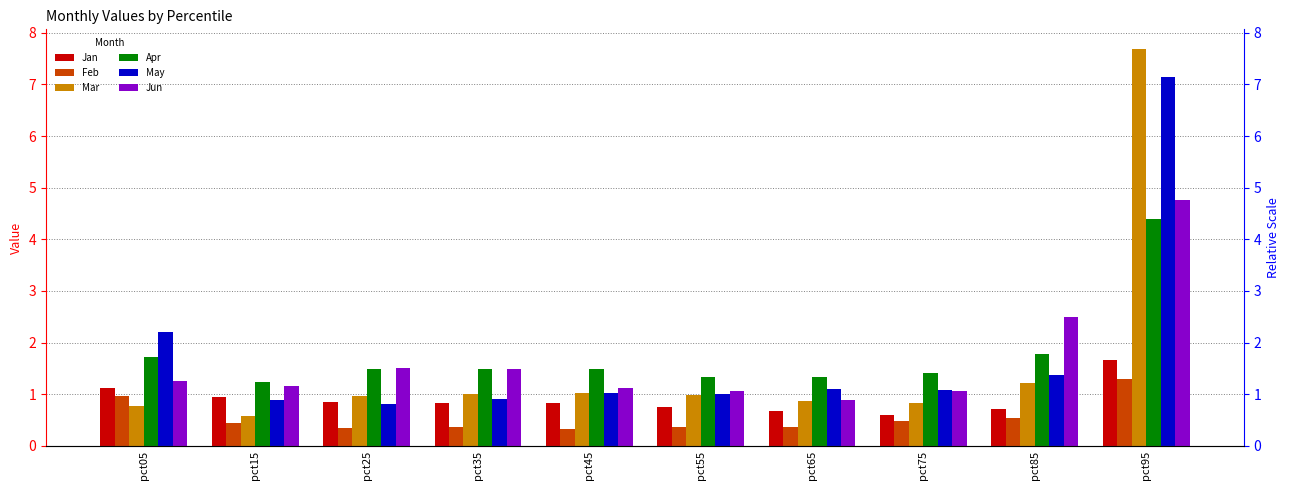

Reading left to right, extract all data points from this chart.

Jan: 1.1	1.0	0.9	0.8	0.8	0.8	0.7	0.6	0.7	1.7
Feb: 1.0	0.4	0.3	0.4	0.3	0.4	0.4	0.5	0.5	1.3
Mar: 0.8	0.6	1.0	1.0	1.0	1.0	0.9	0.8	1.2	7.7
Apr: 1.7	1.2	1.5	1.5	1.5	1.3	1.3	1.4	1.8	4.4
May: 2.2	0.9	0.8	0.9	1.0	1.0	1.1	1.1	1.4	7.1
Jun: 1.3	1.2	1.5	1.5	1.1	1.1	0.9	1.1	2.5	4.8